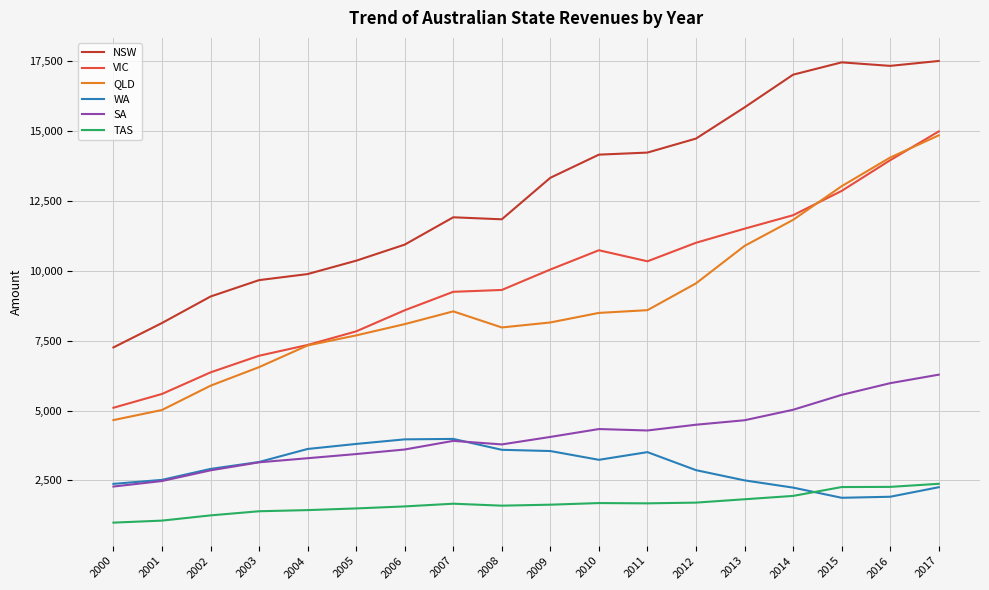

Which series changed the most between 2003 and 2013?

NSW